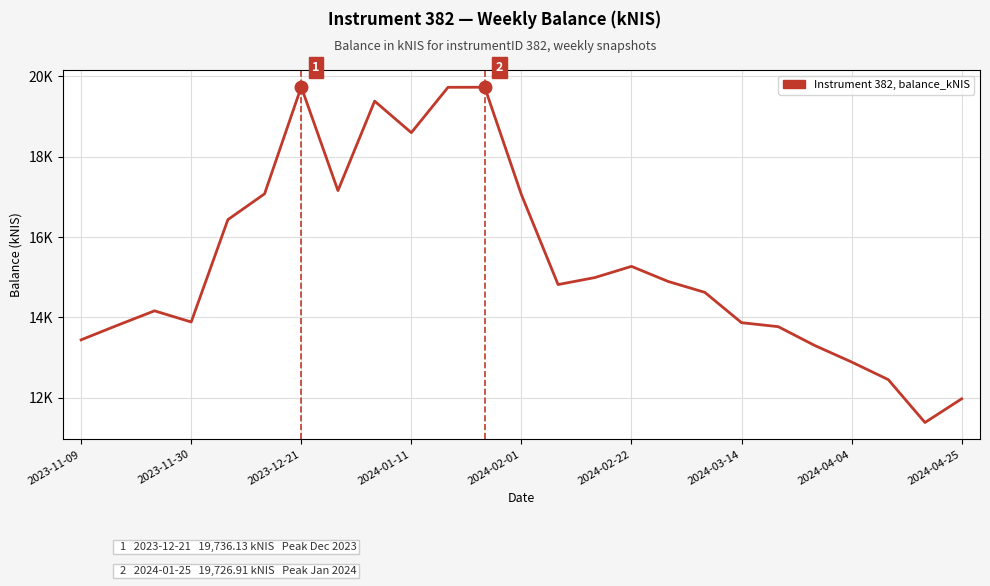

What is the maximum value shown in the chart?

19736.1